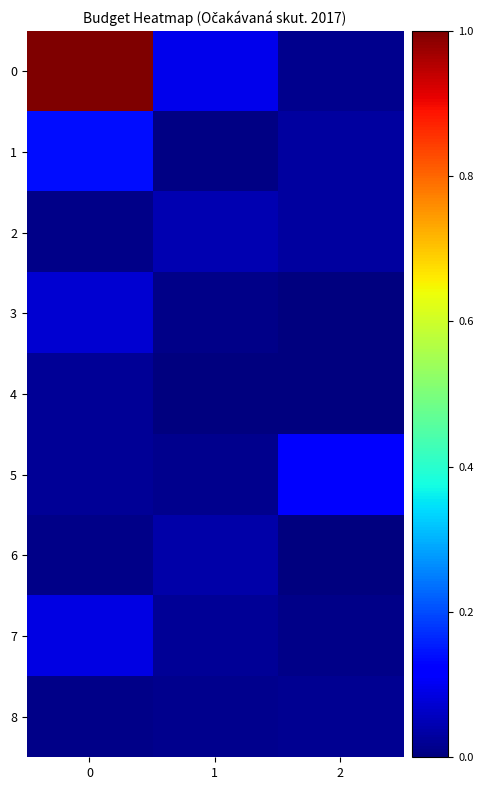

Reading right to left, list all the values displayed in this chart.

0: 2=550	1=3700	0=39000
1: 2=1100	1=300	0=5500
2: 2=1140	1=1720	0=400
3: 2=90	1=400	0=2900
4: 2=70	1=150	0=800
5: 2=5000	1=500	0=900
6: 2=20	1=1500	0=350
7: 2=350	1=850	0=3500
8: 2=750	1=590	0=400